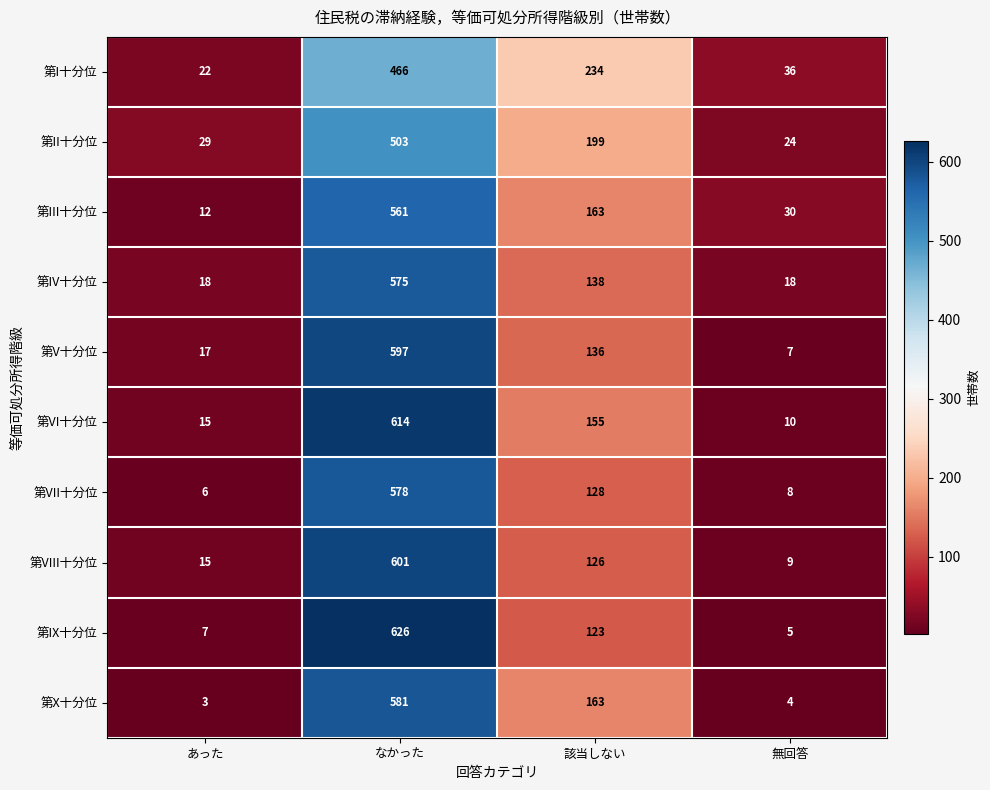

What is the total value across all series at なかった?

5702